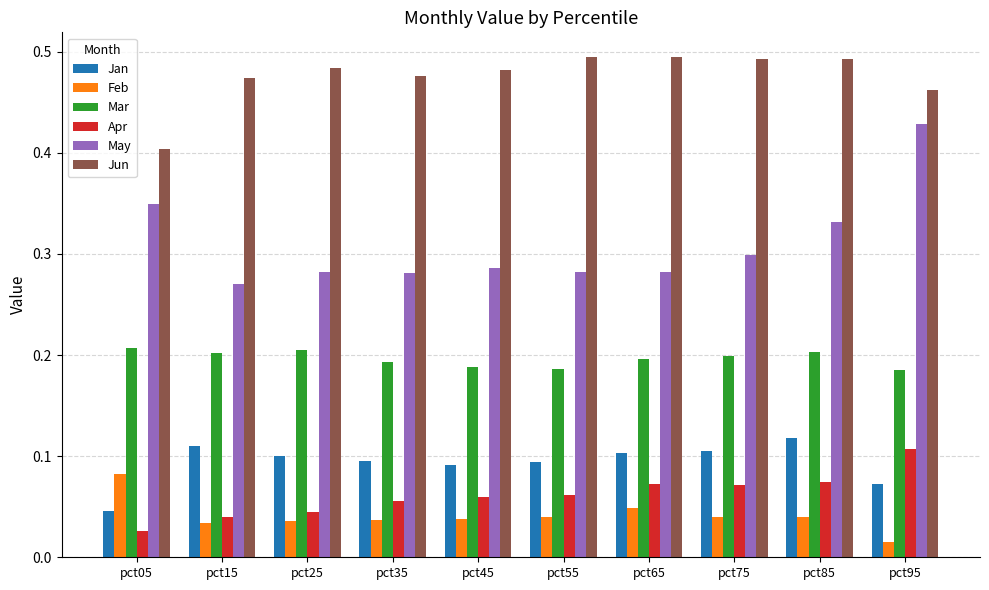

At how many categories does at least one series exceed 0?

10